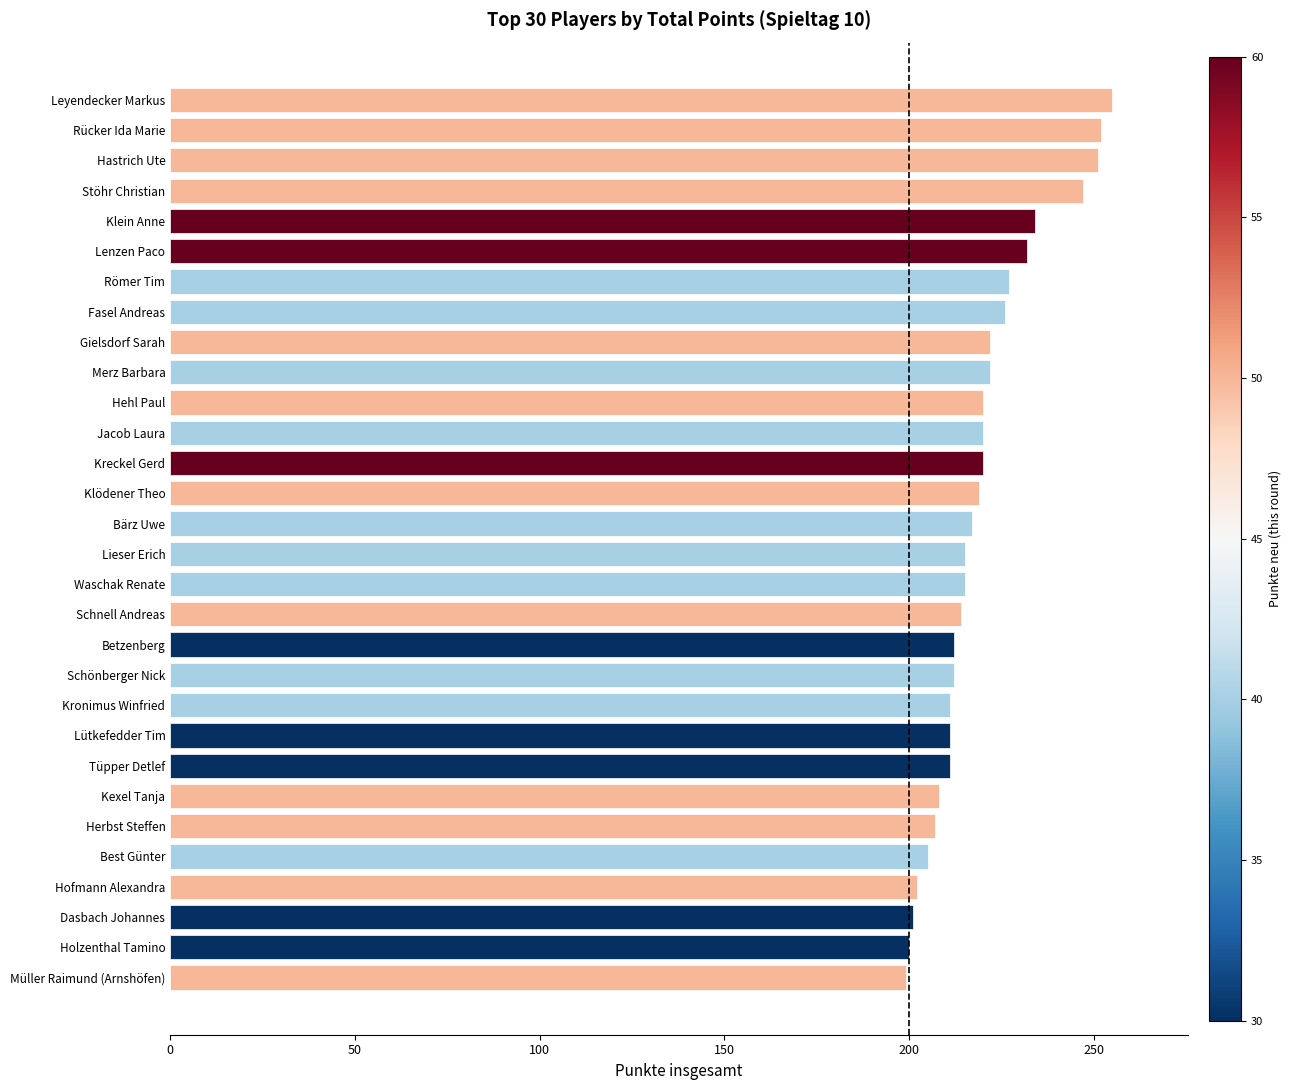

What is the change in value from Dasbach Johannes to Leyendecker Markus?

+54